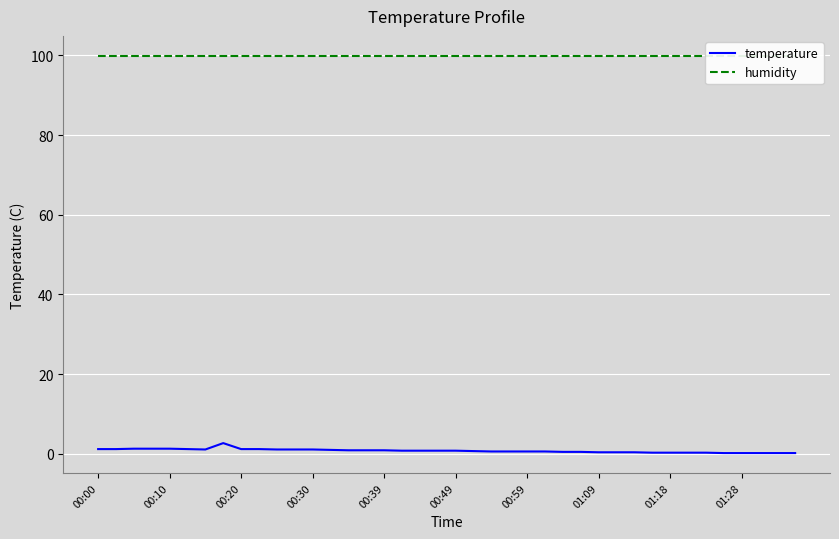

True or false: temperature and humidity intersect in this chart.

False